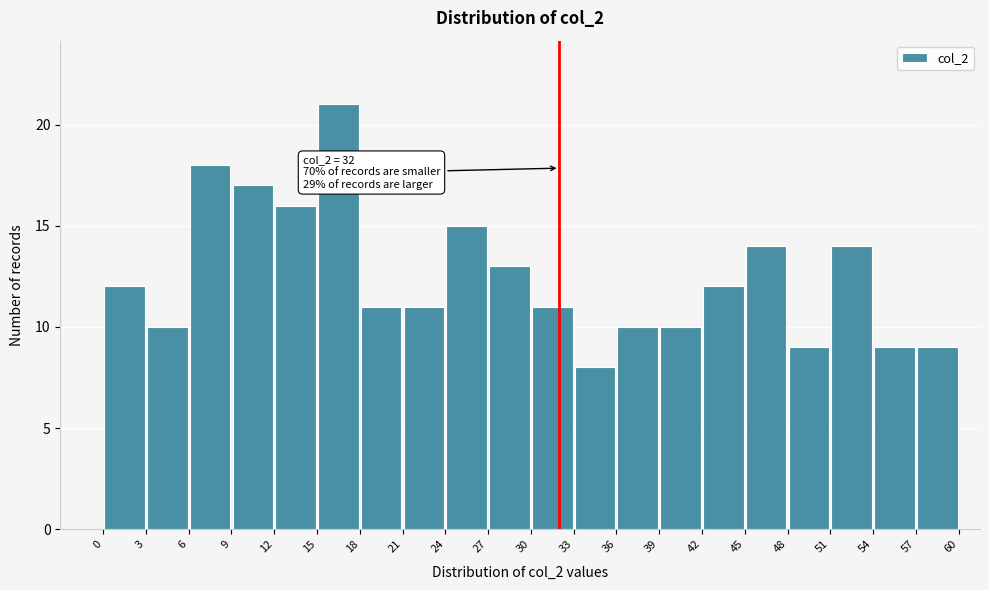

Over which range of the x-axis is the bar tallest?

15 to 18